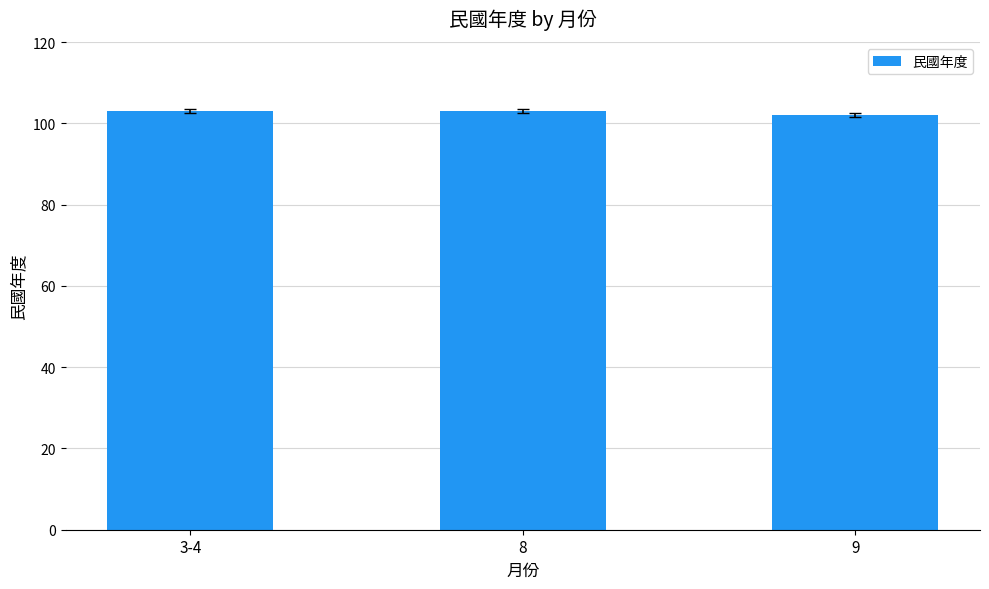

What is the value of the 1st bar from the left?

103